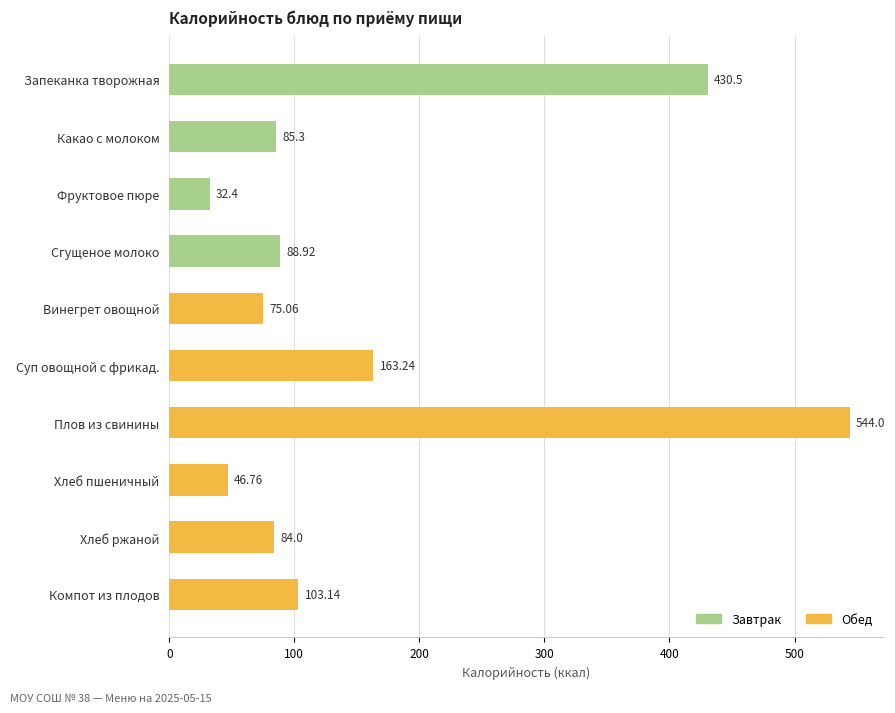

What is the label of the 1st bar from the bottom?

Компот из плодов